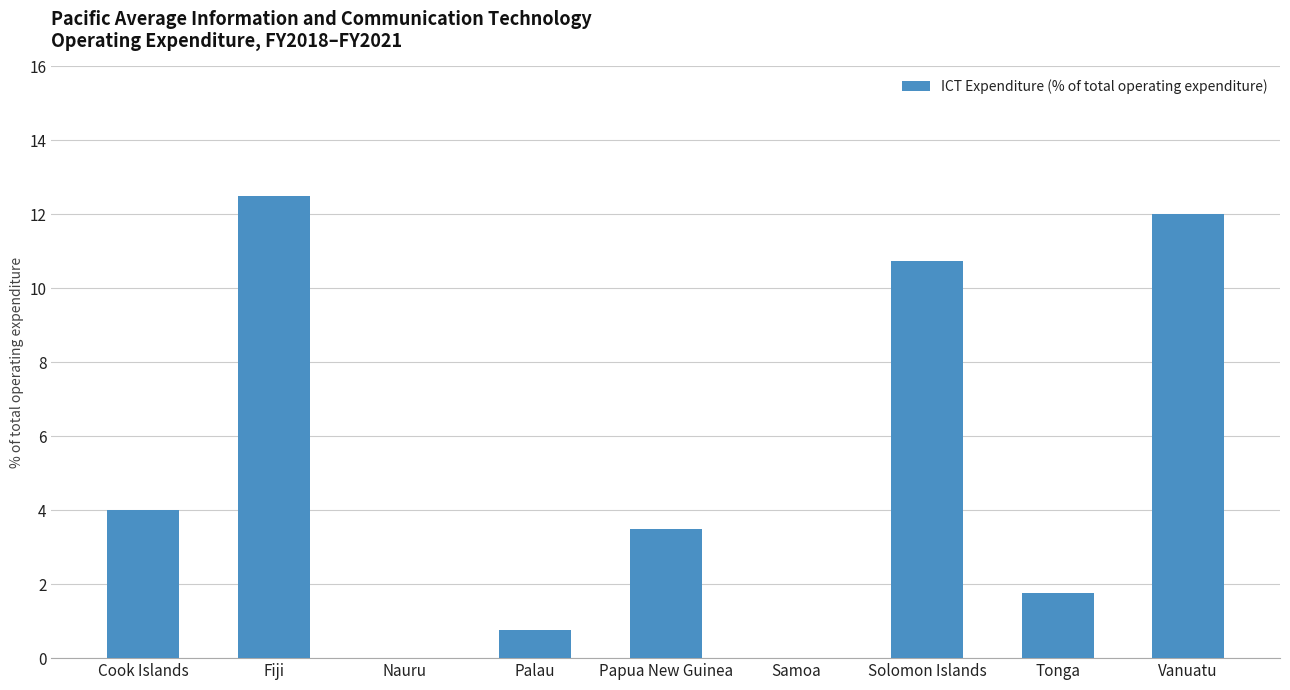

The chart shows a value of -4.2 at Samoa. True or false?

False